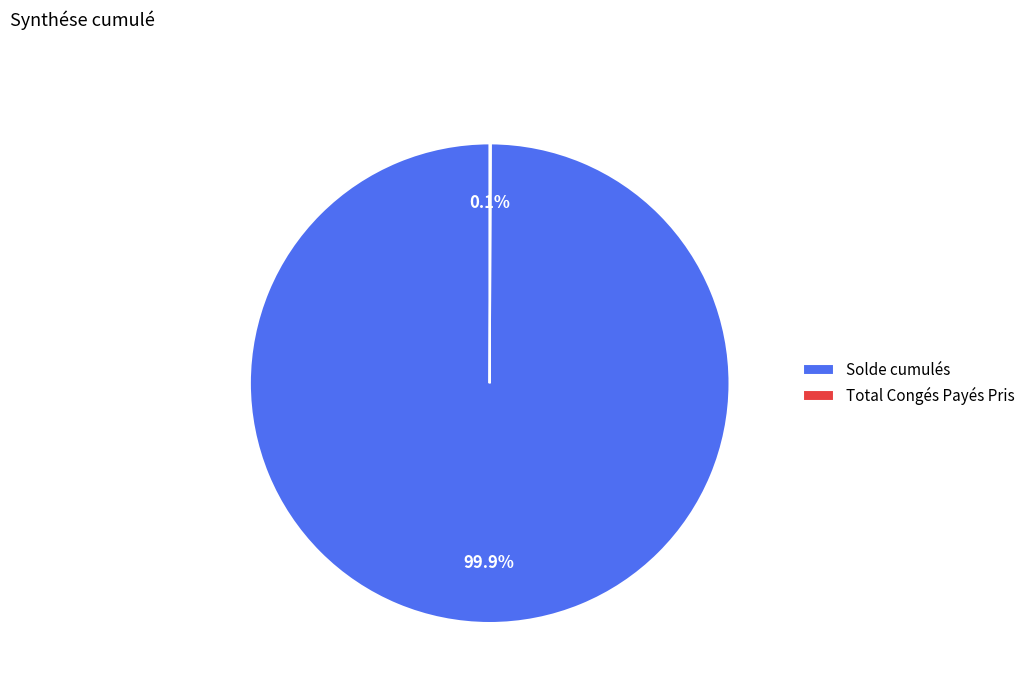

Which slice is the largest?

Solde cumulés